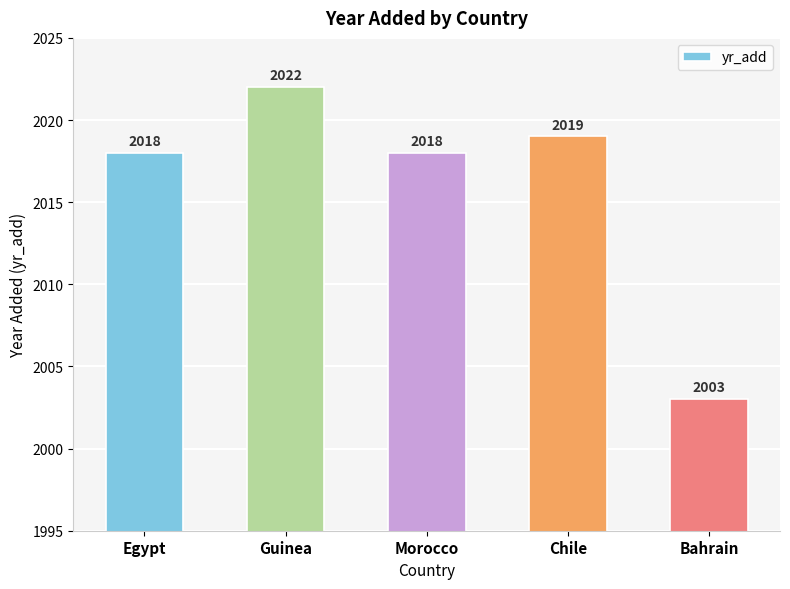

What is the average value?

2016